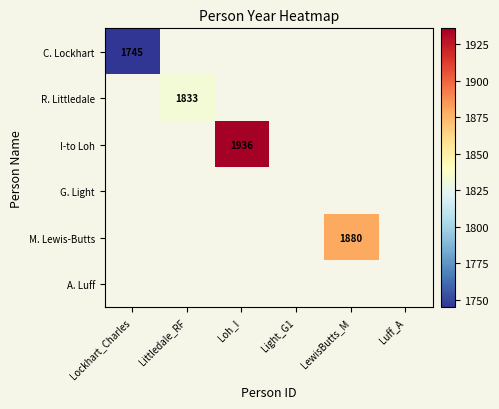

Is it true that I-to Loh equals 1936 at Loh_I?

True